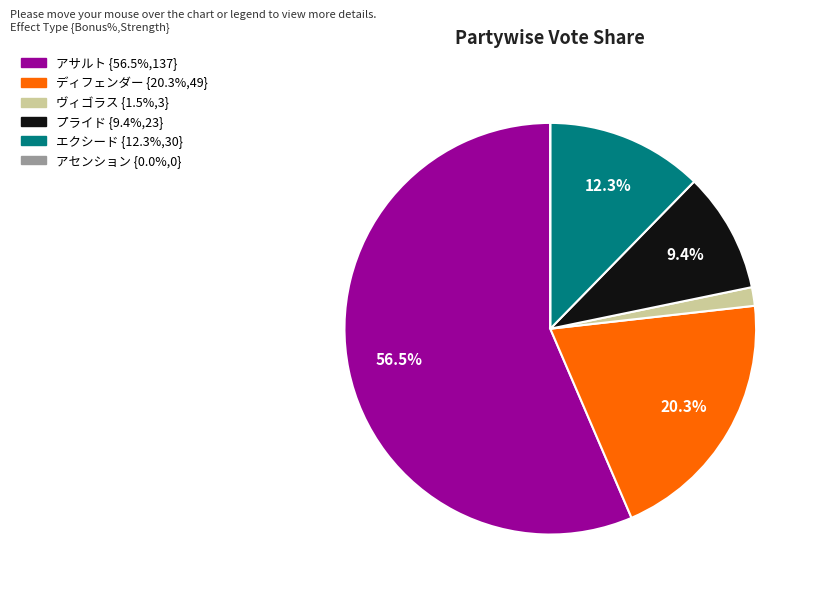

To the nearest percent, what is the difference between the largest and smallest slice percentages?

56%